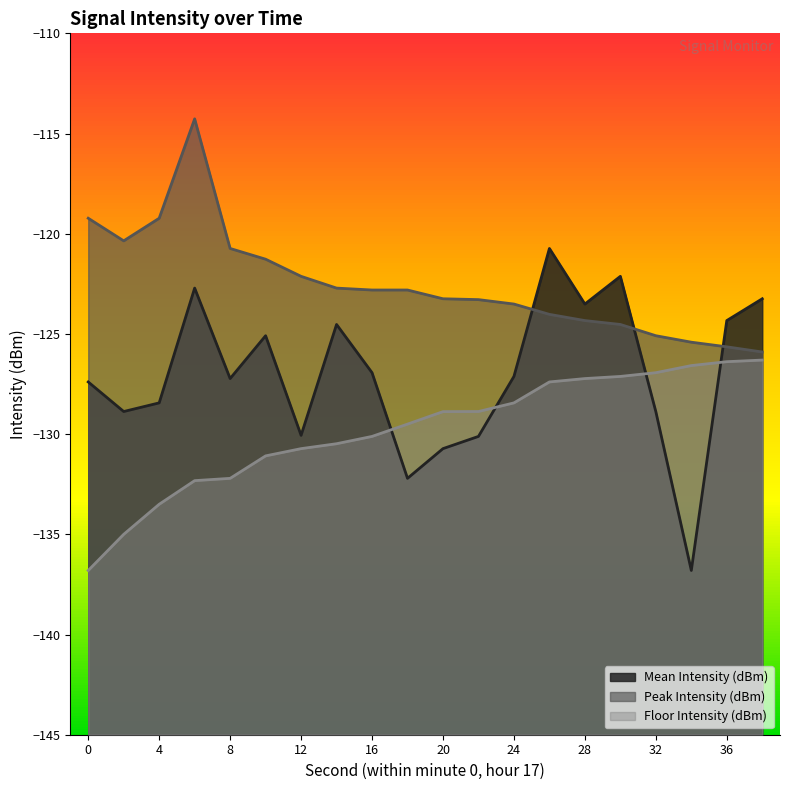

The Mean Intensity (dBm) series shows -196.6 at 4. True or false?

False